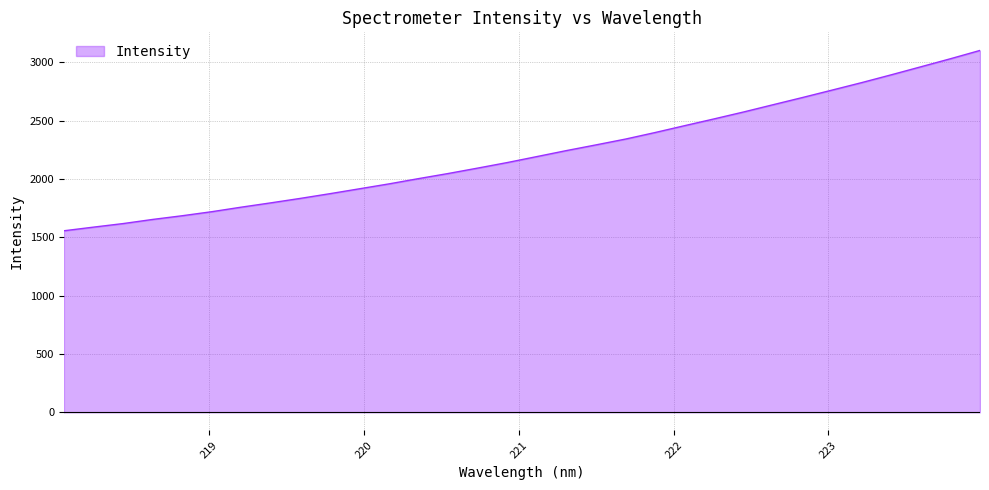

How many lines are shown in the chart?

1